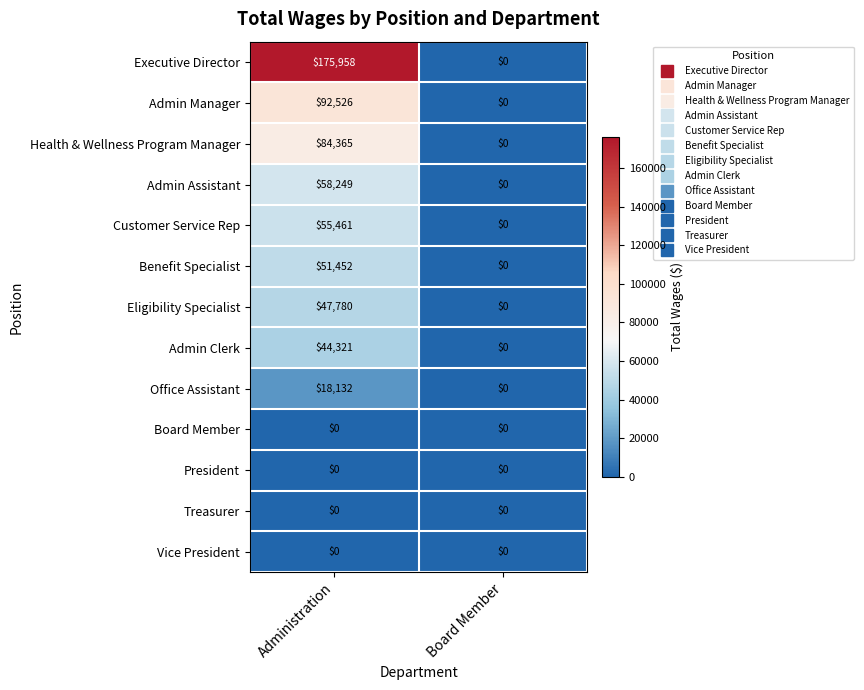

Is it true that Admin Manager equals 92526 at Administration?

True